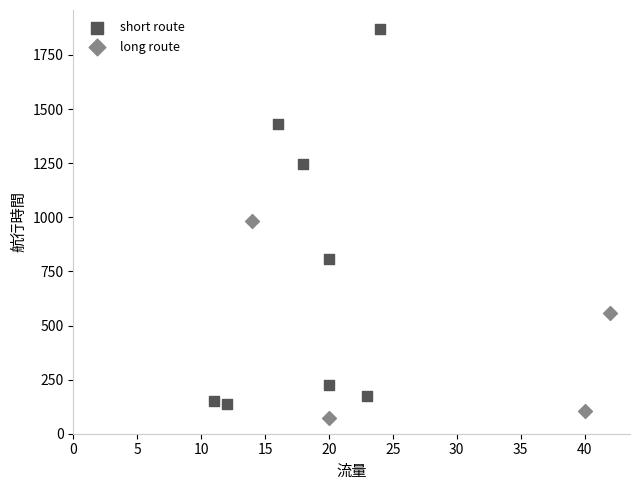

Which series has the largest Y range (max minus min)?

short route